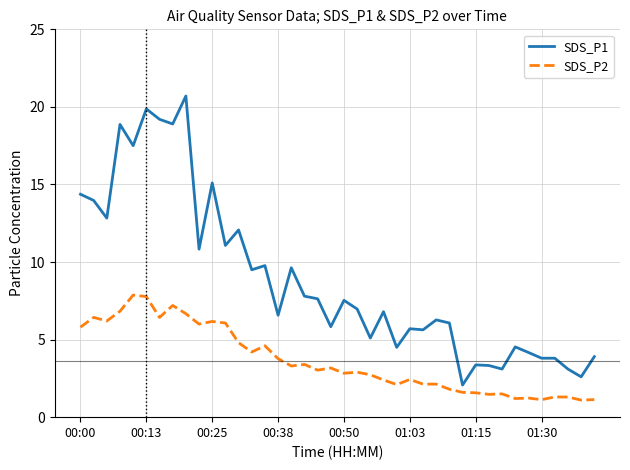

What is the difference between the maximum and minimum values in the SDS_P1 series?

18.6